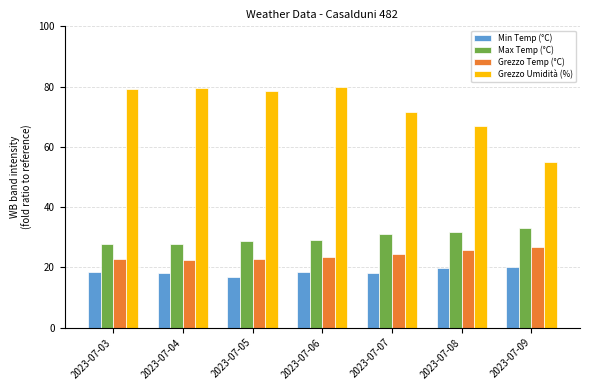

List the series in order of their peak value, highest first.

Grezzo Umidità (%), Max Temp (°C), Grezzo Temp (°C), Min Temp (°C)